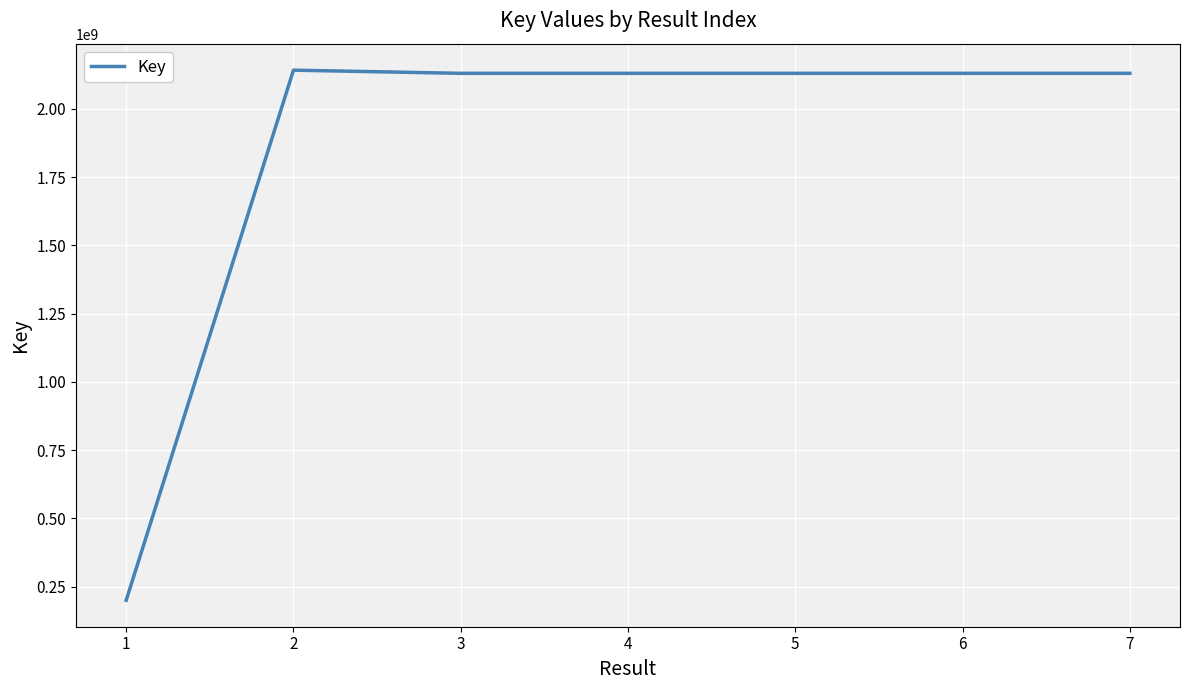

True or false: the data shows 1472273976 at 3.

False